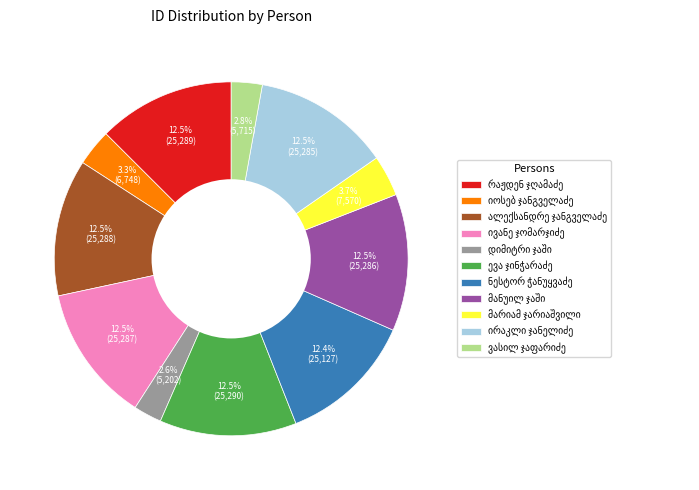

Does any single category account for the majority?

No